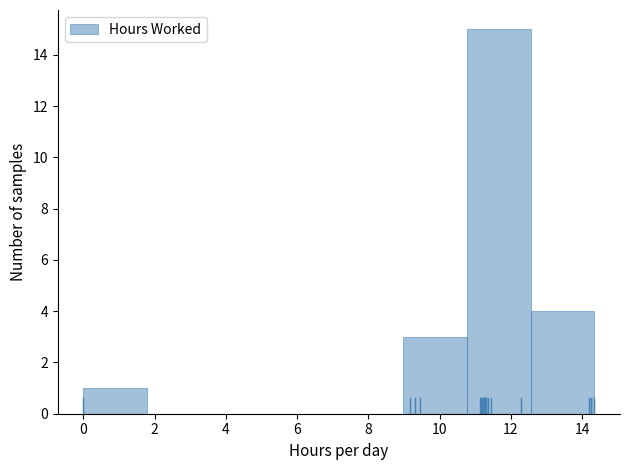

How tall is the bar that spans 10.8 to 12.6 on the x-axis? Neither the bar edges nor the heights are printed on the chart, so give them approximately, as read against the axes.

15